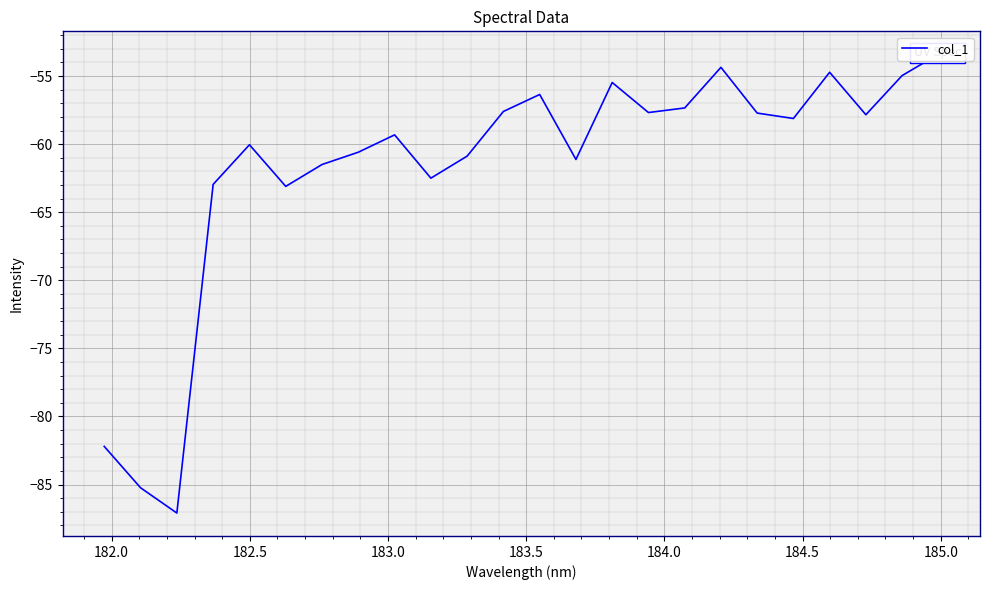

Reading left to right, list all the values displayed in this chart.

-82.2	-85.2	-87.1	-63.0	-60.0	-63.1	-61.5	-60.6	-59.3	-62.5	-60.9	-57.6	-56.4	-61.1	-55.5	-57.7	-57.3	-54.4	-57.7	-58.1	-54.7	-57.8	-55.0	-53.4